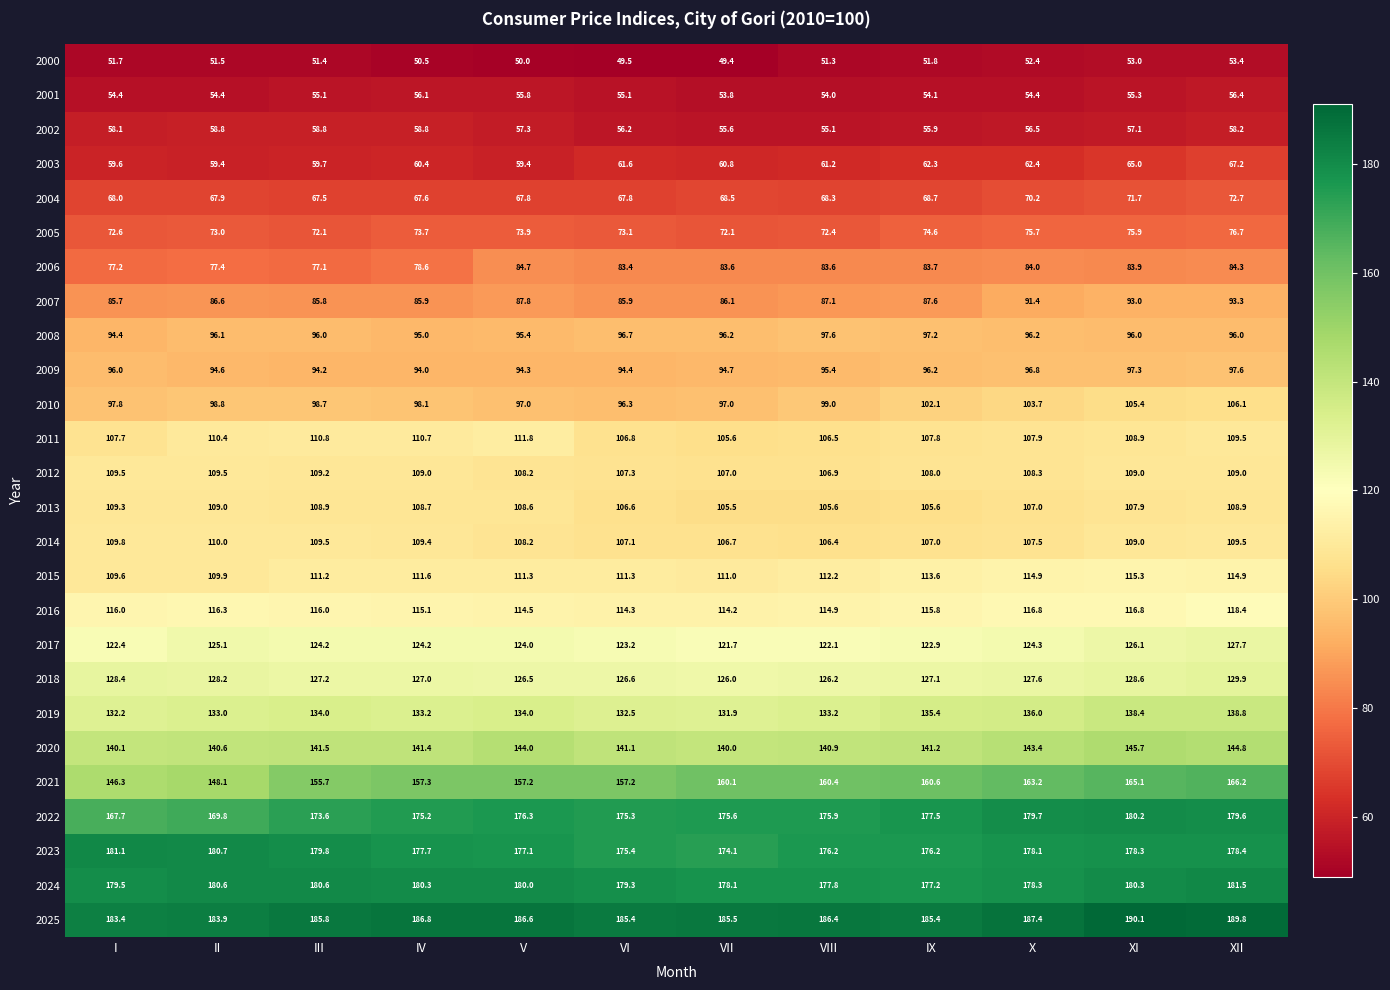

The value of 2020 at VIII is 140.9. True or false?

True